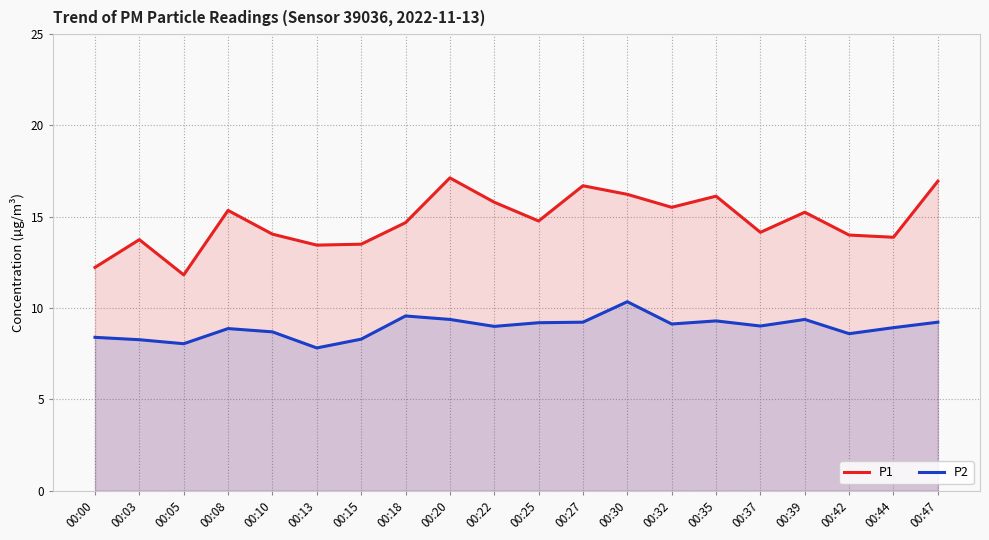

At how many categories does at least one series exceed 13?

18